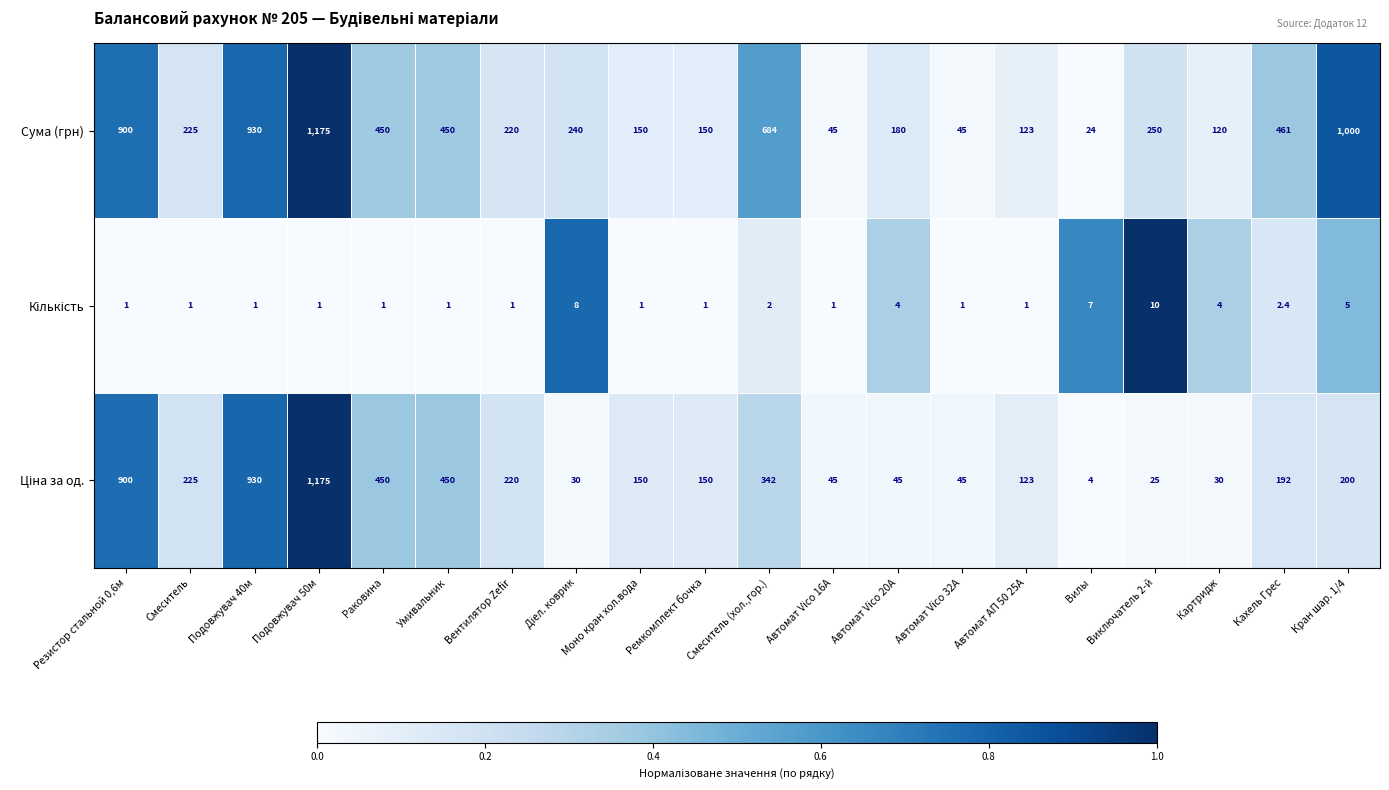

What is the sum of the Сума (грн) values at Картридж and Виключатель 2-й?

370.0